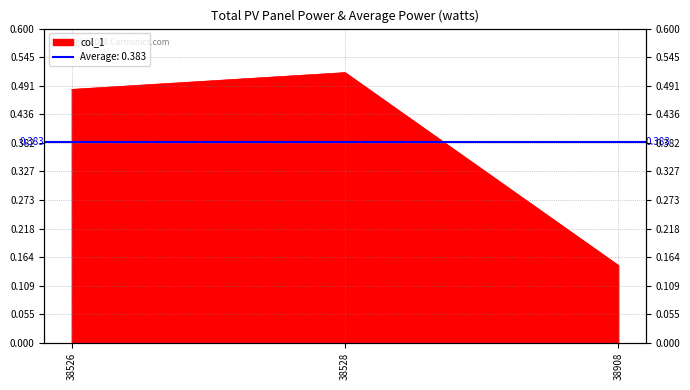

List the labels in order of value, largest first.

38528, 38526, 38908